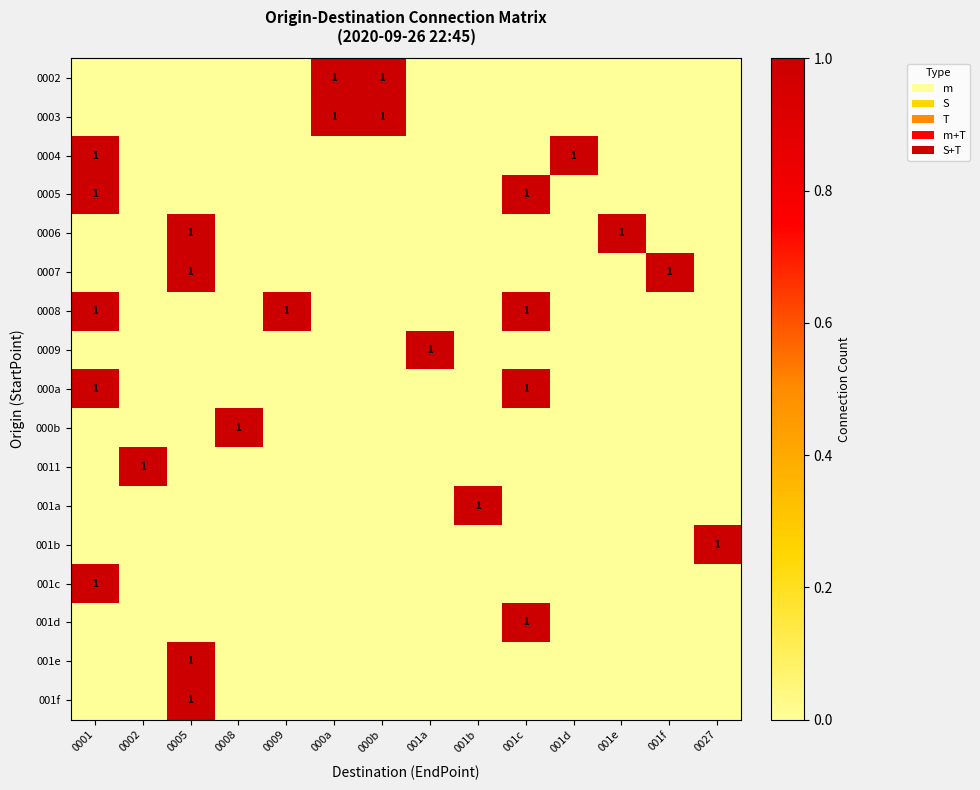

The 0006 series shows 0 at 001e. True or false?

False